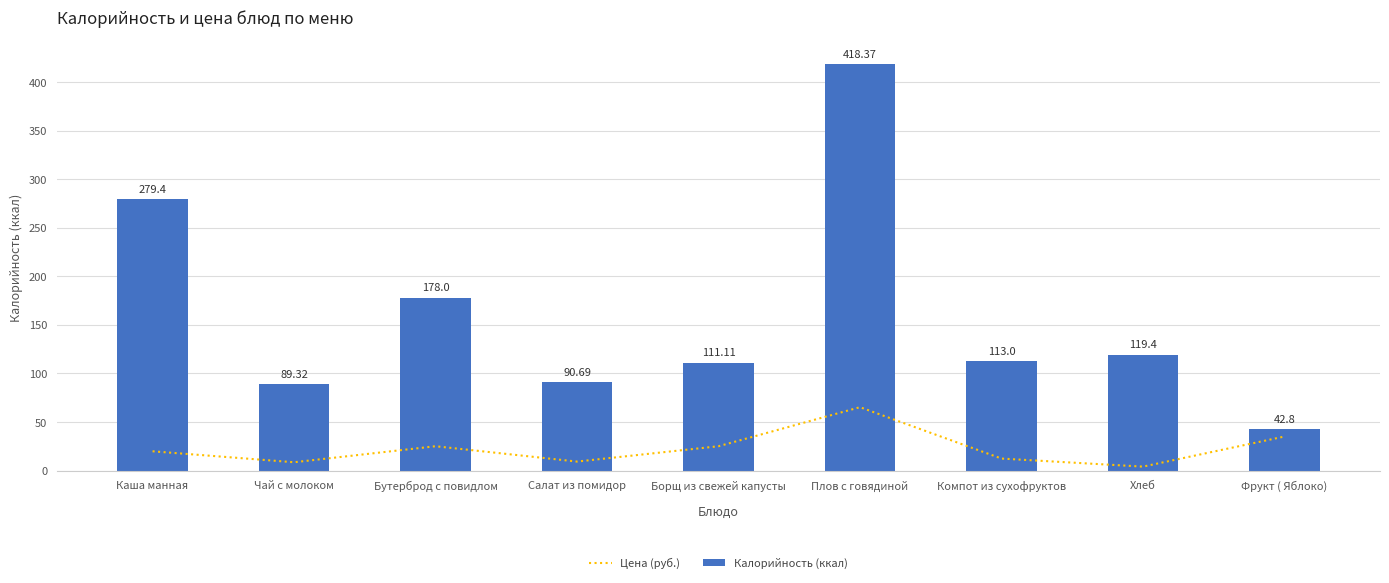

Where is Калорийность (ккал) nearest to the value 230?

Каша манная